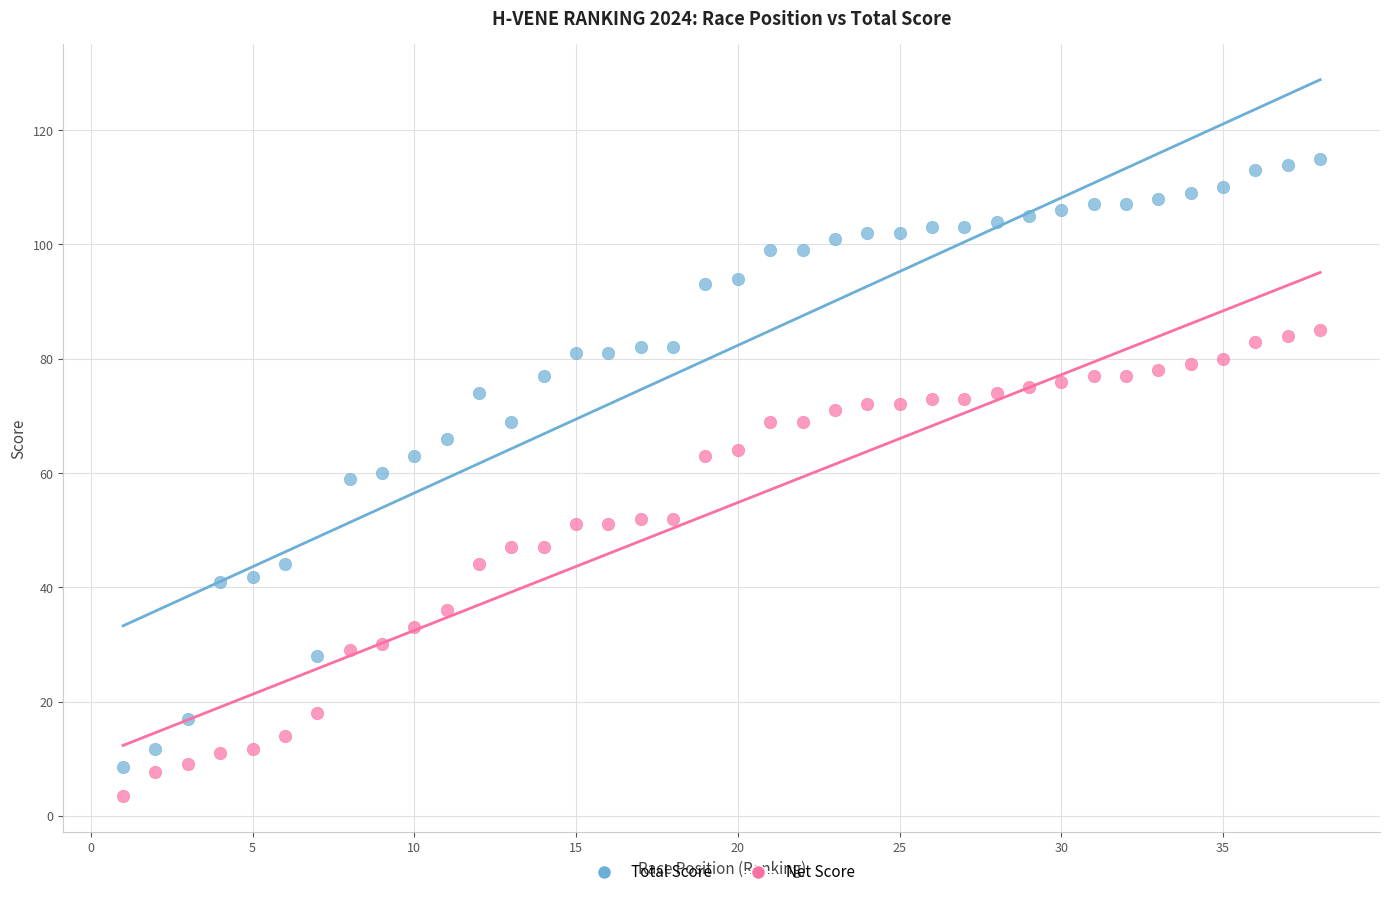

Which series has the widest spread of Y values?

Total Score